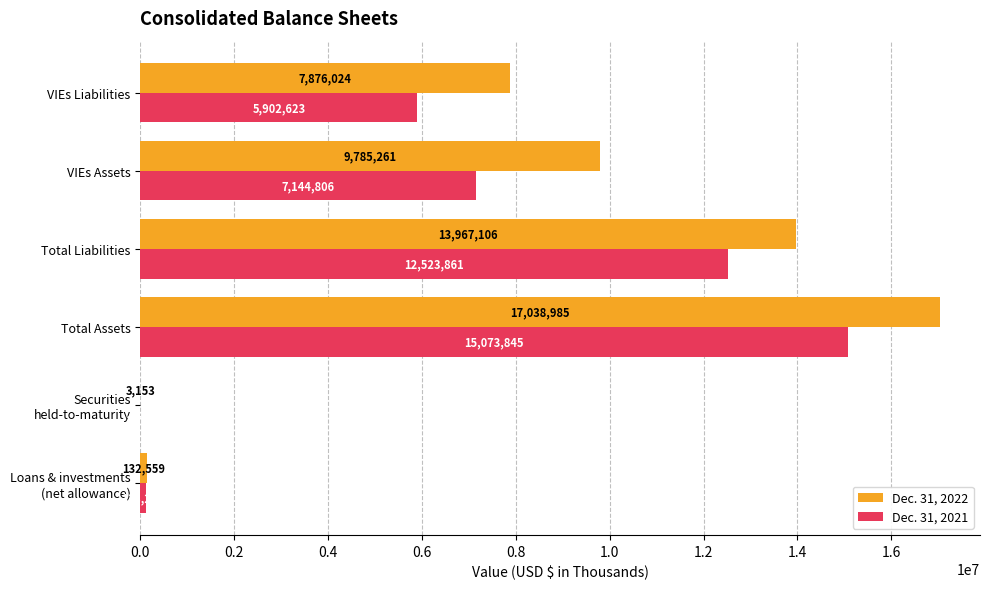

True or false: Dec. 31, 2022 has a value of 17038985 at Total Assets.

True